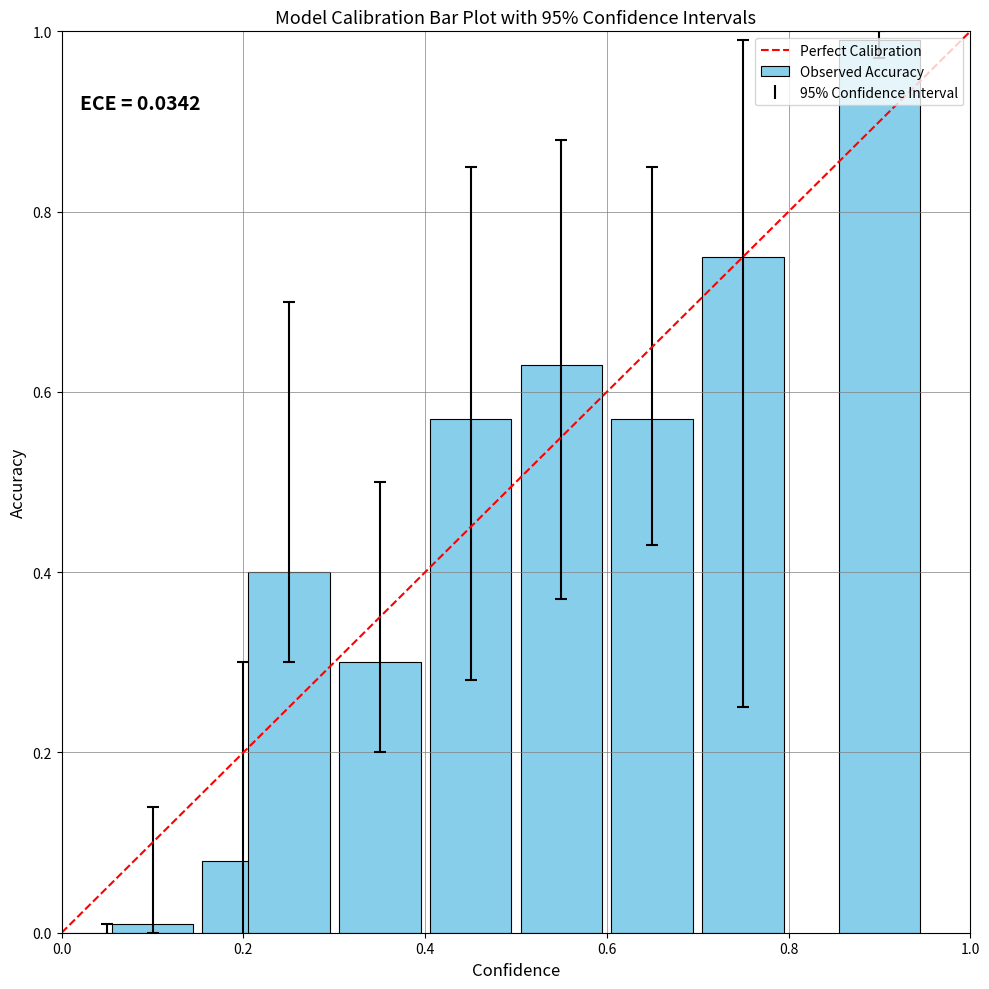

What is the sum of all values?

4.3